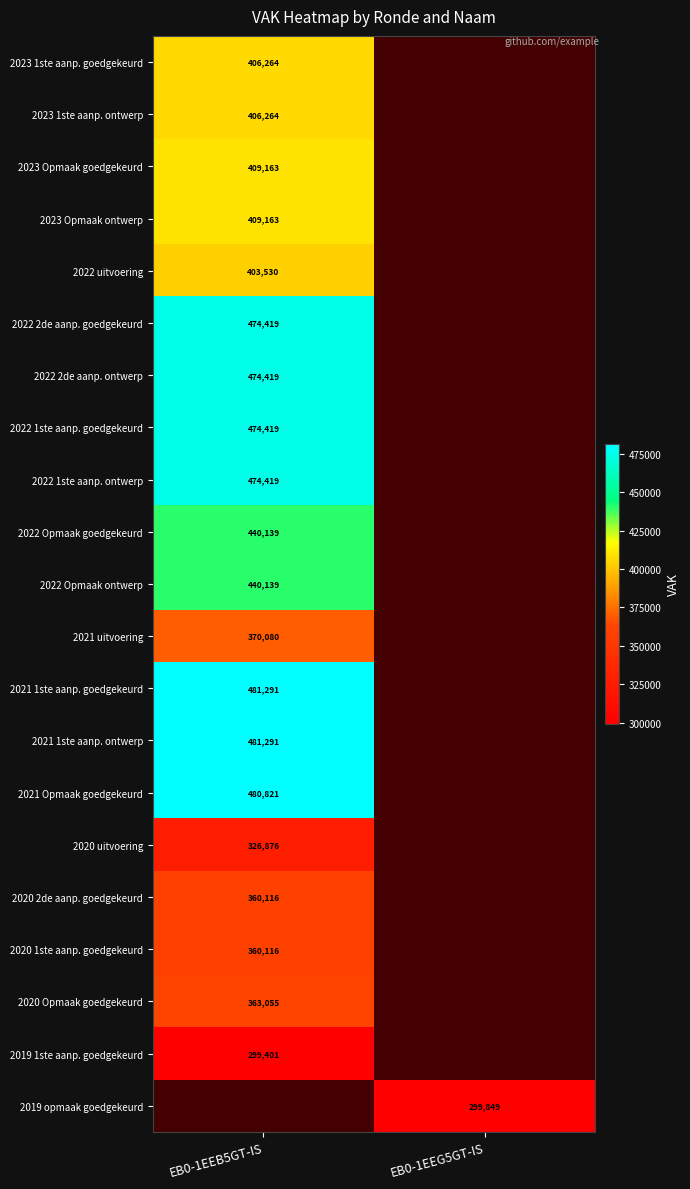

True or false: 2023 1ste aanp. goedgekeurd has a value of 697893 at EB0-1EEB5GT-IS.

False